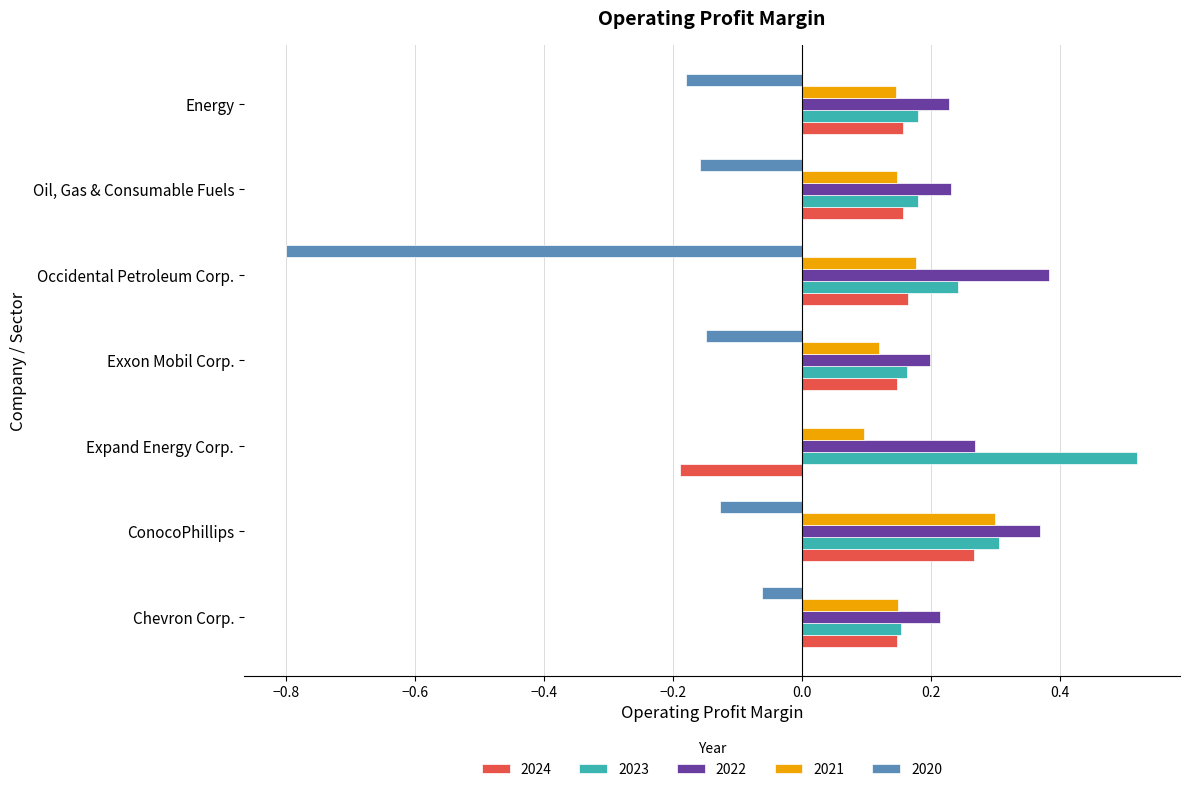

Which series has the largest total across all categories?

2022